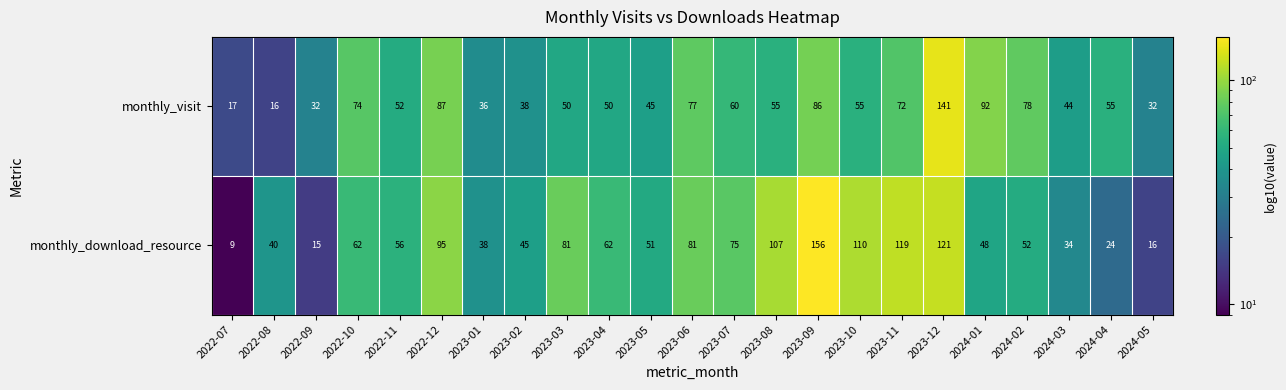

Count the number of categories in the chart.

23